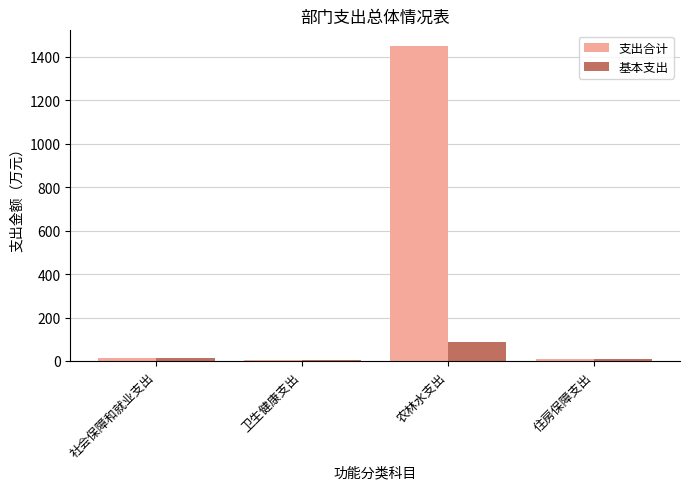

Count the number of categories in the chart.

4